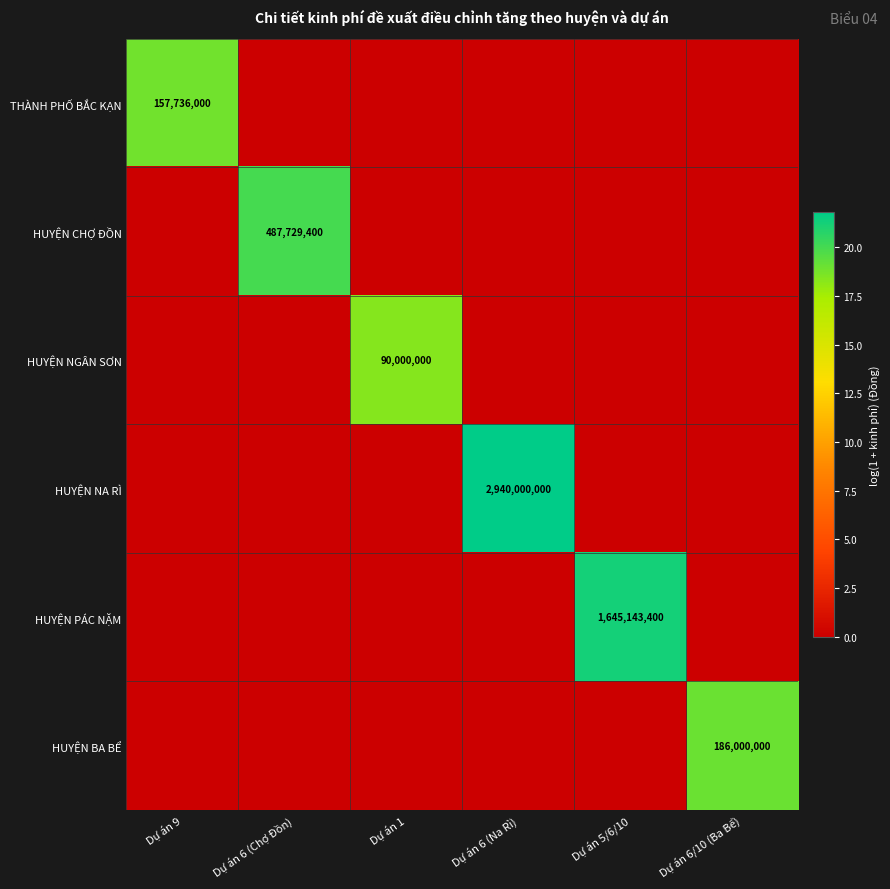

Is it true that THÀNH PHỐ BẮC KẠN equals 0.0 at Dự án 6 (Na Rì)?

True